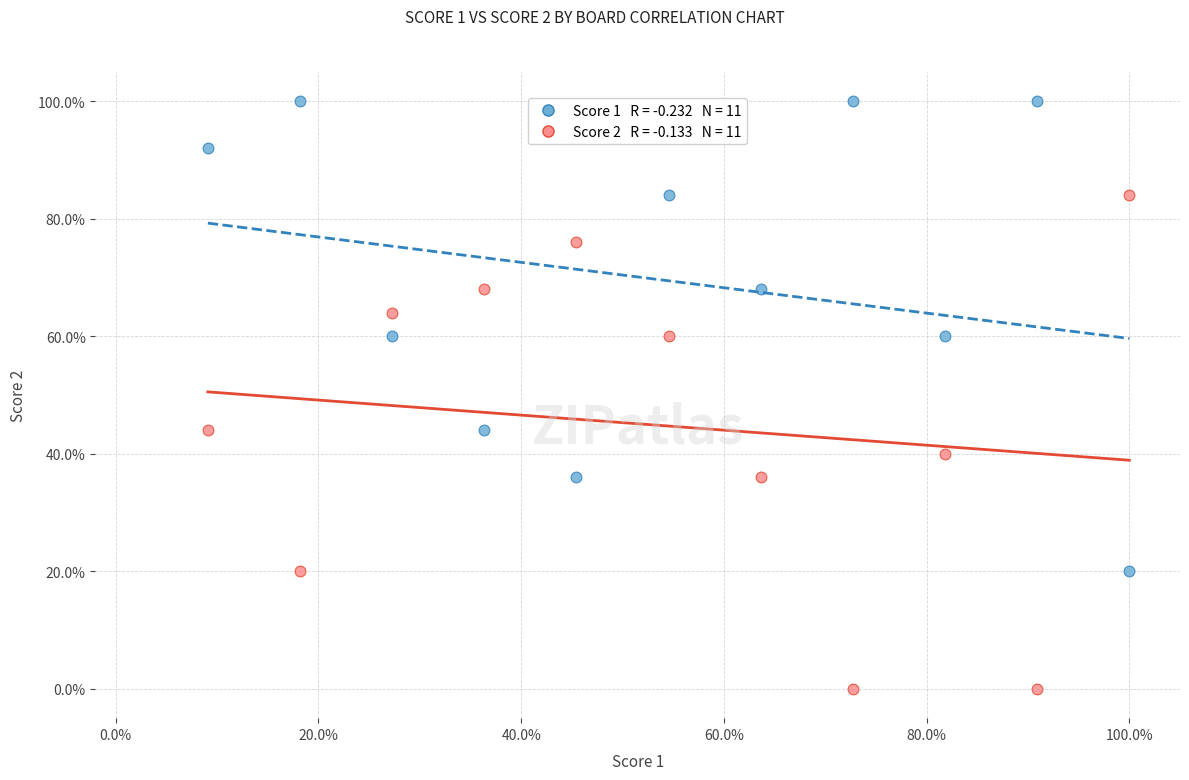

Across all data points, what is the range of Y values (max minus min)?

100